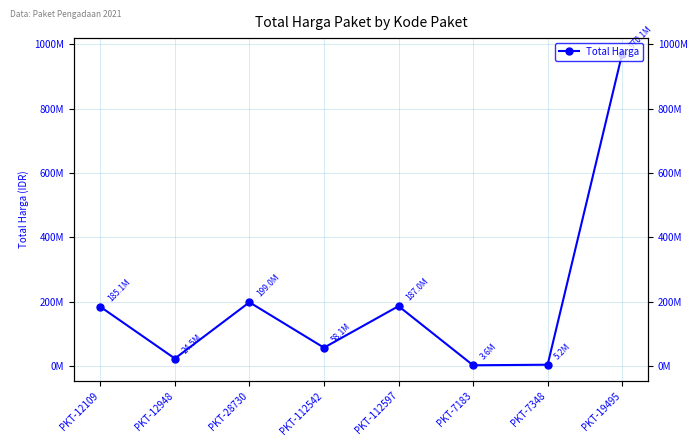

What is the difference between the second highest and second lowest values?

193788800